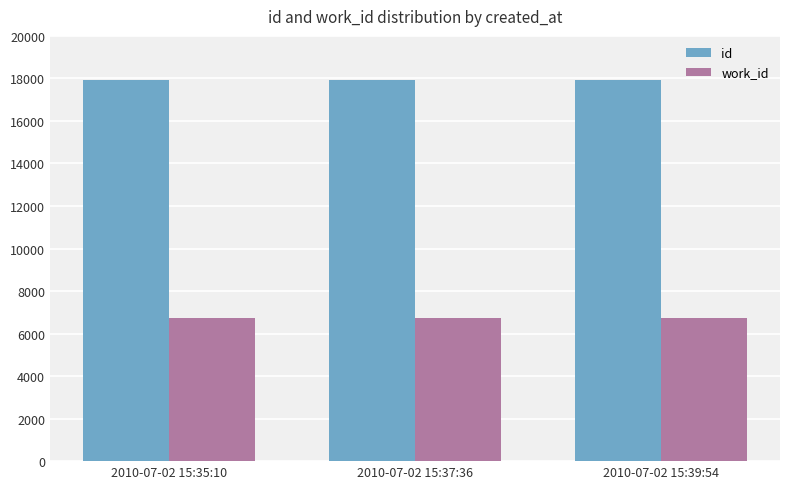

What is the maximum value for work_id?

6732